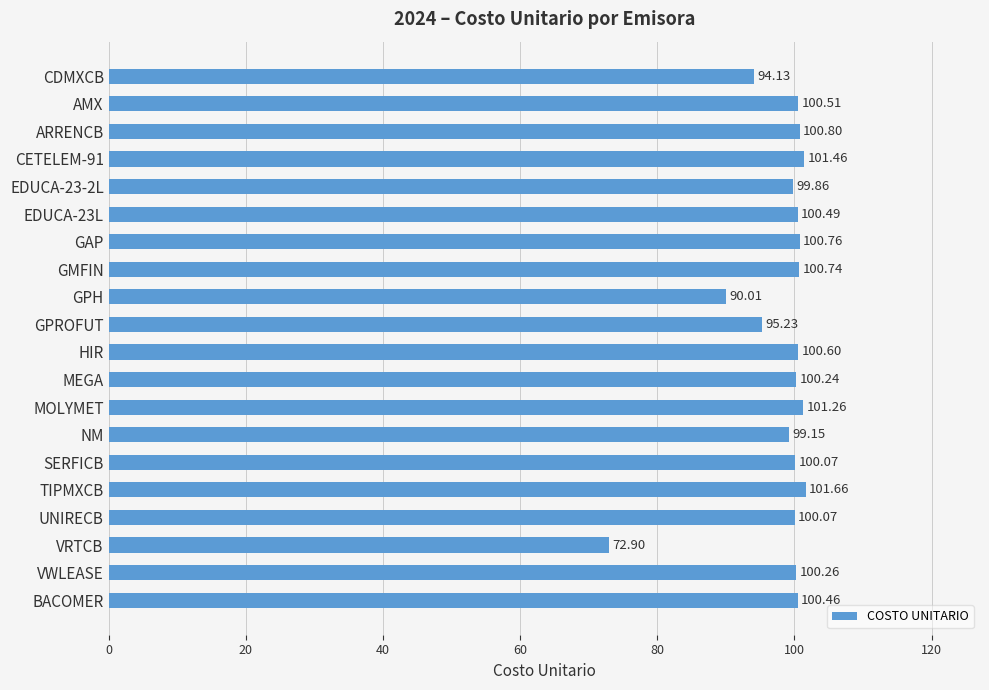

What is the difference between the maximum and second lowest values?

11.6